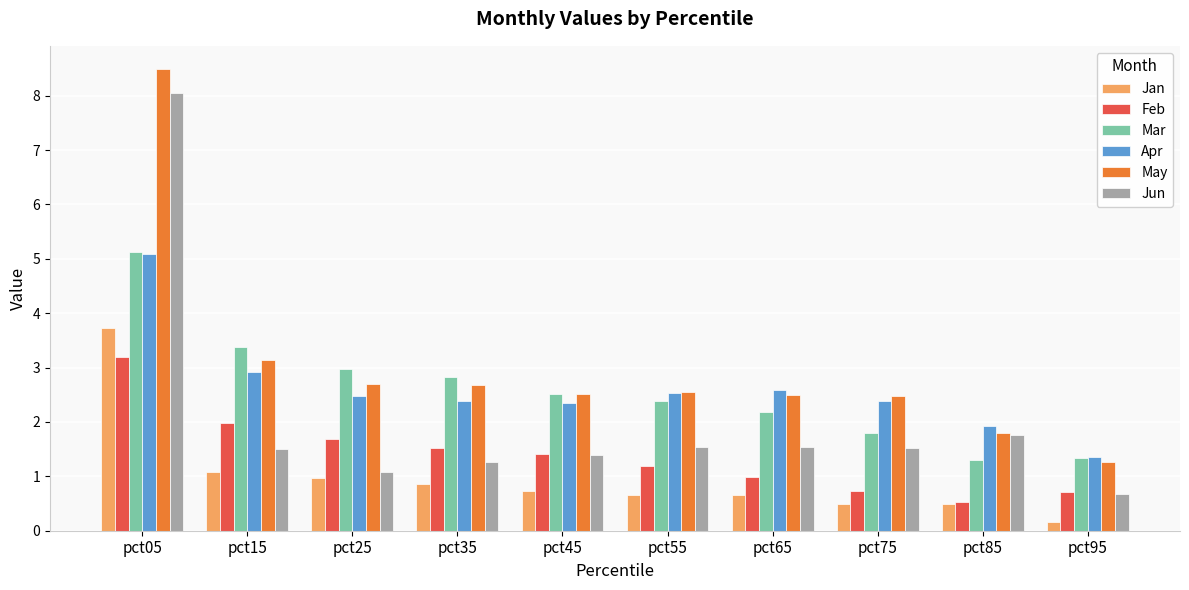

How many values in the Jun series are below 1?

1